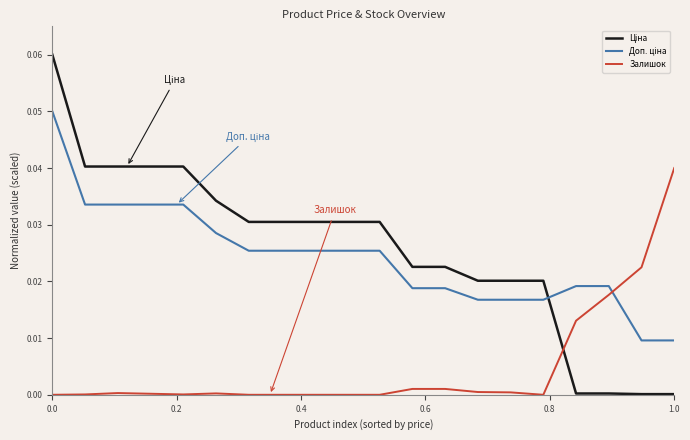

Reading left to right, extract all data points from this chart.

Ціна: 0.1	0.0	0.0	0.0	0.0	0.0	0.0	0.0	0.0	0.0	0.0	0.0	0.0	0.0	0.0	0.0	0.0	0.0	0.0	0.0
Доп. ціна: 0.1	0.0	0.0	0.0	0.0	0.0	0.0	0.0	0.0	0.0	0.0	0.0	0.0	0.0	0.0	0.0	0.0	0.0	0.0	0.0
Залишок: 0.0	0.0	0.0	0.0	0.0	0.0	0.0	0.0	0.0	0.0	0.0	0.0	0.0	0.0	0.0	0.0	0.0	0.0	0.0	0.0